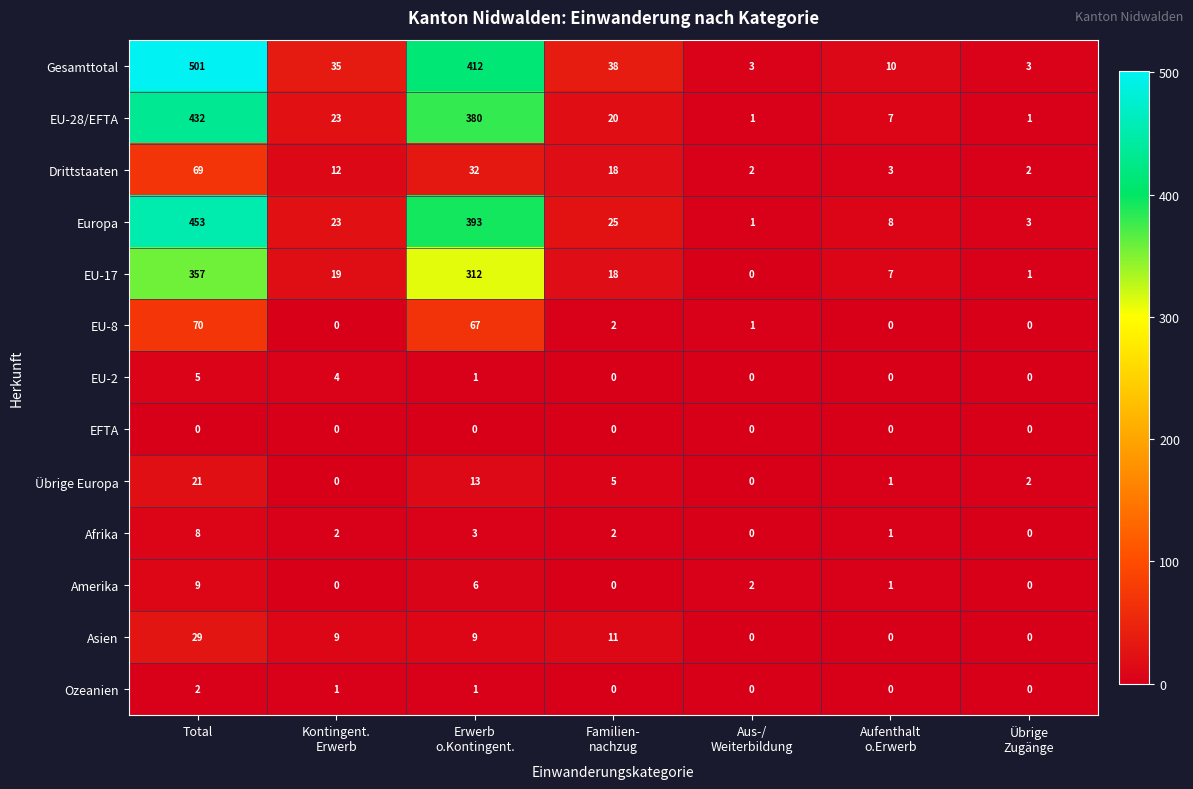

What is the spread (max minus min) of values at Übrige
Zugänge?

3